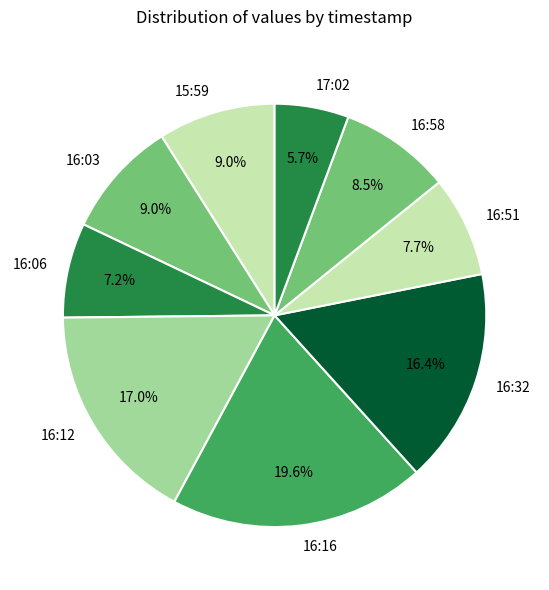

Which has a higher value, 16:16 or 16:03?

16:16